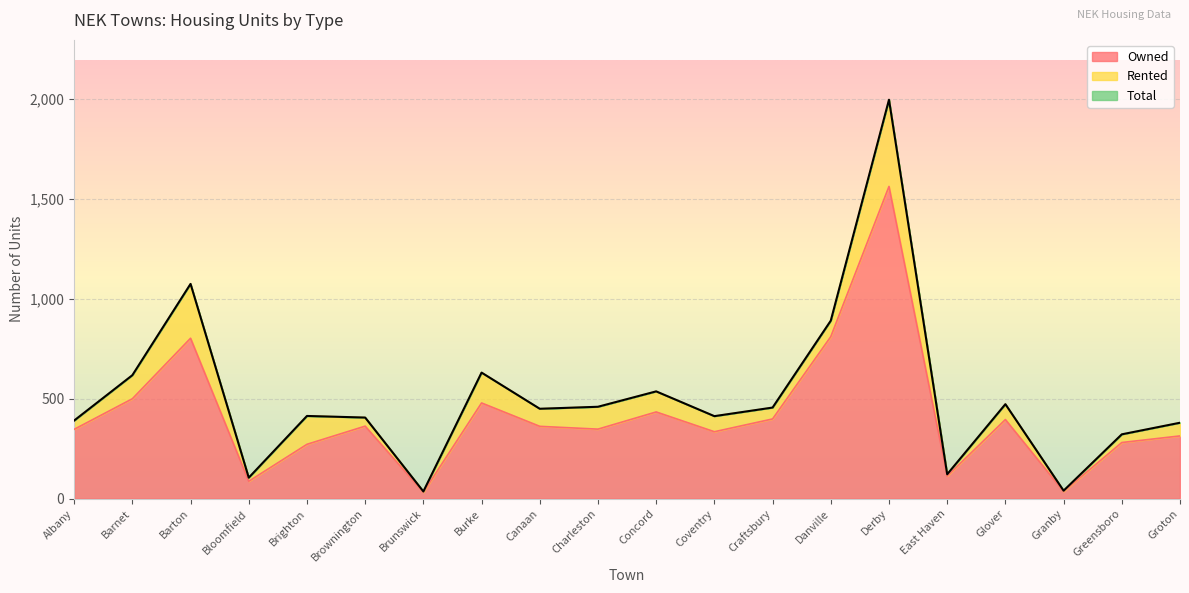

Reading left to right, what are all the values shown in this chart?

Owned: 347	500	803	87	272	363	32	479	362	348	434	335	399	811	1563	113	396	36	281	314
Total: 391	618	1075	105	414	406	36	631	450	460	537	413	456	891	1997	122	473	40	322	380